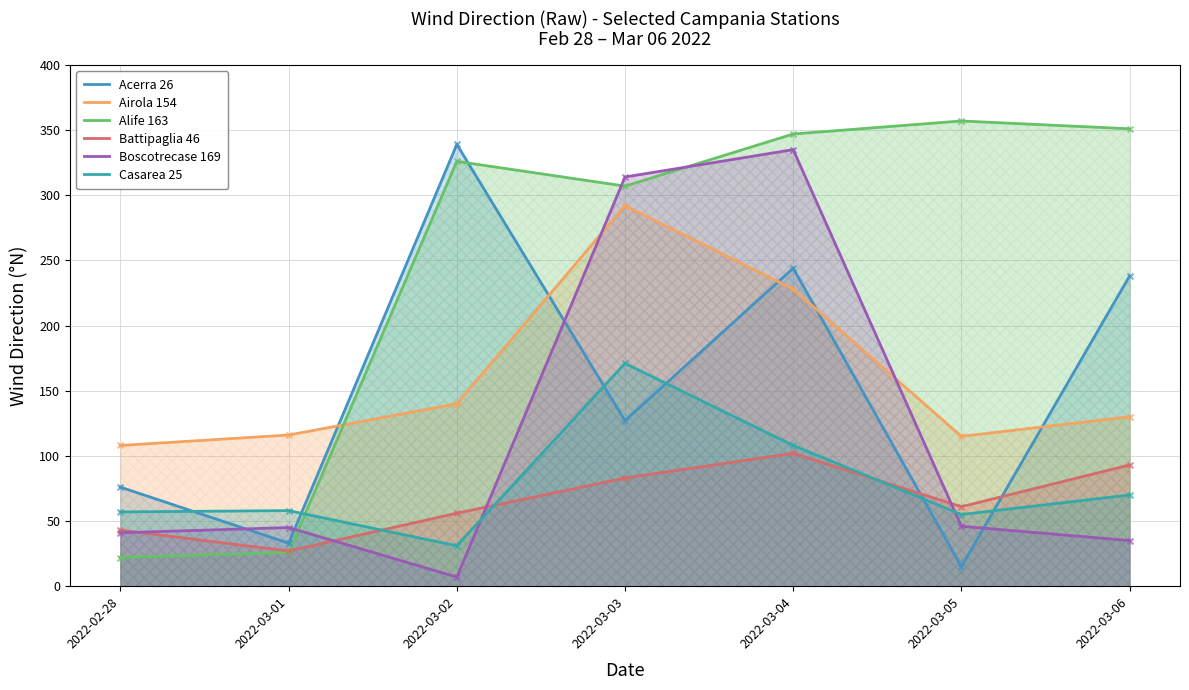

At which category is the sum across all series the highest?

2022-03-04